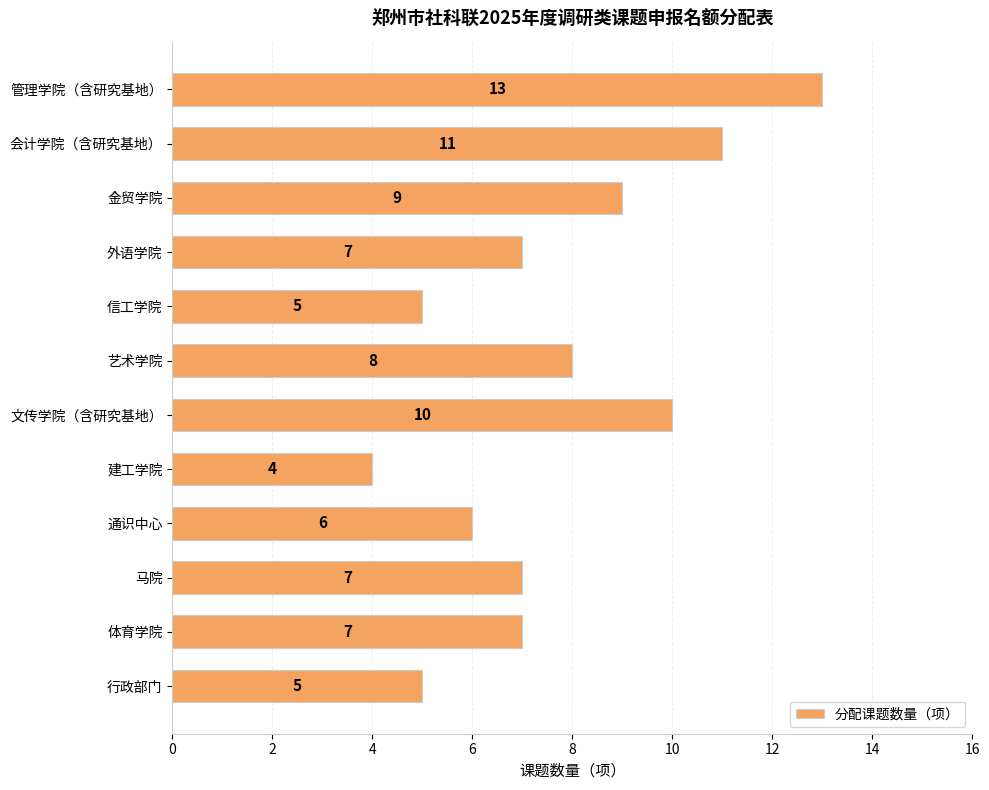

What position from the top is 建工学院?

8